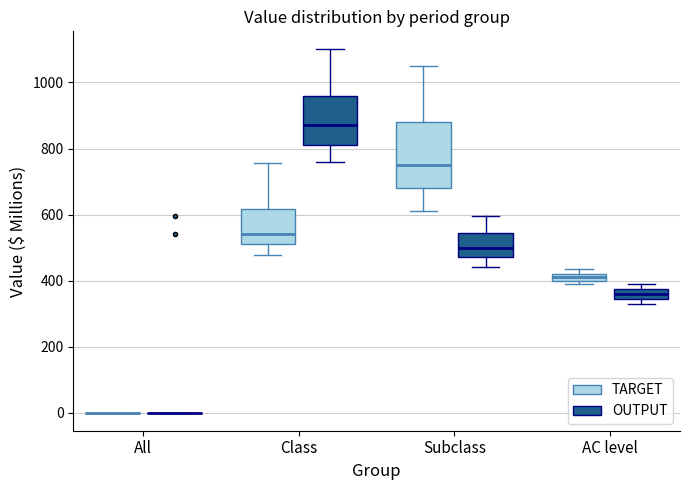

Where is the upper edge of the box for AC level (TARGET) on the y-axis? The values are not printed on the chart, so give them approximately, as read against the axis.

420